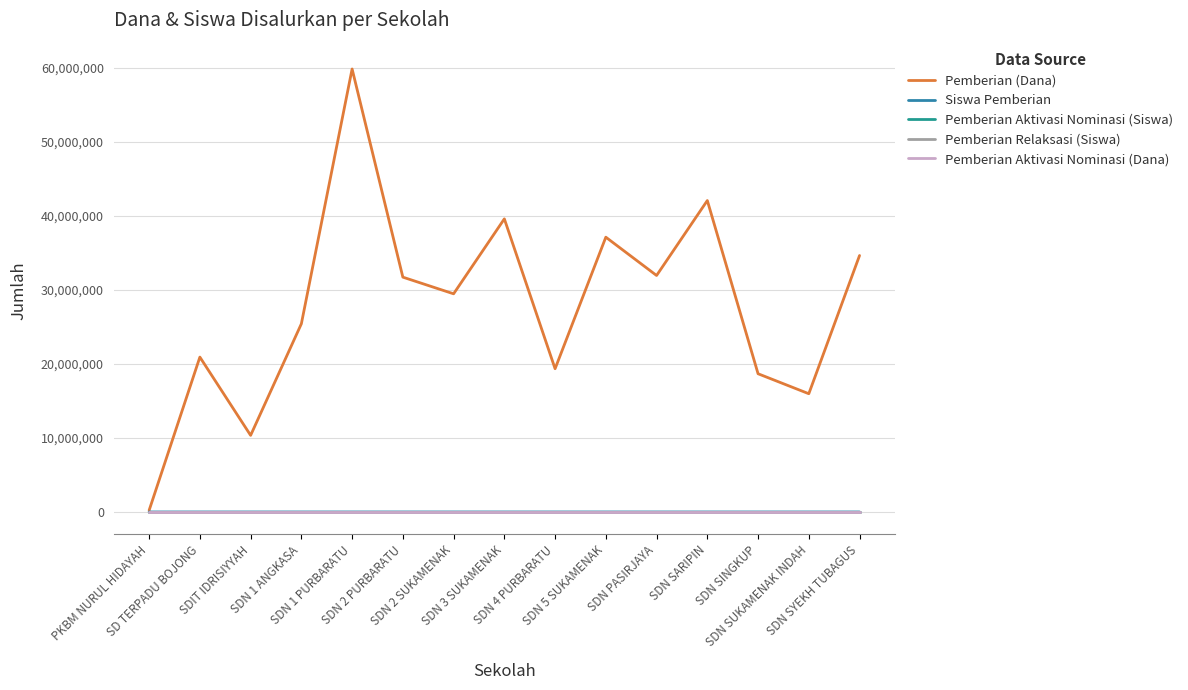

What is the average value of the Pemberian (Dana) series?

27825000